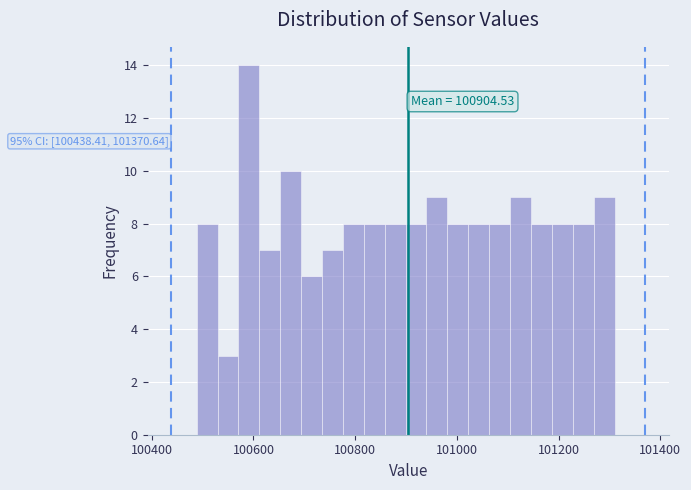

Read against the x-axis, roughly where is the centre of the tallest bar?

100600